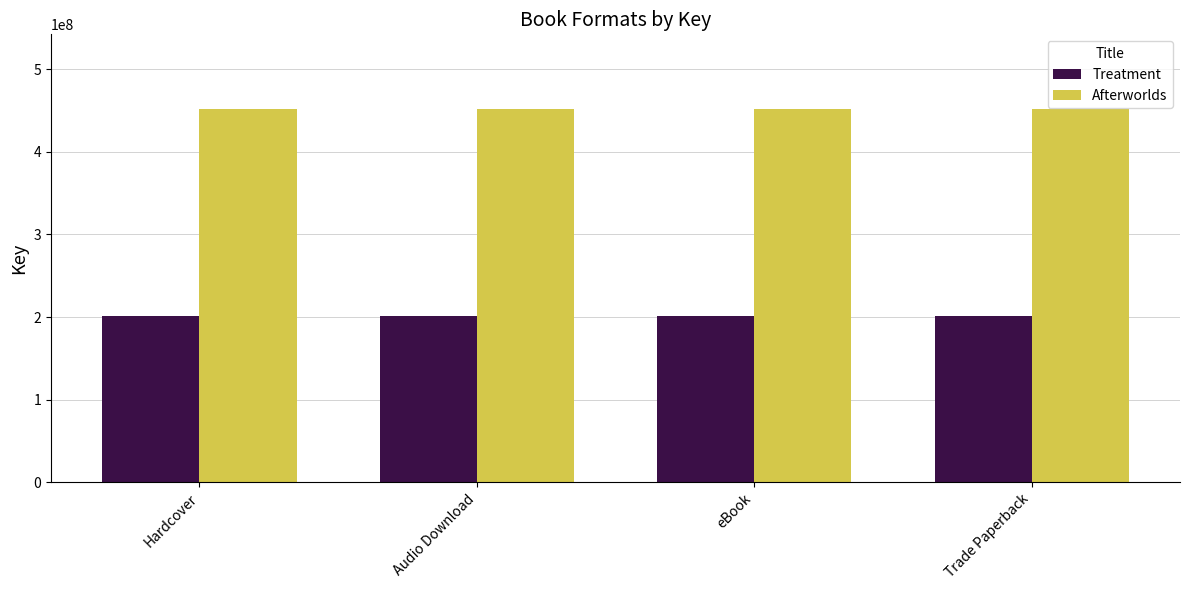

What is the maximum value shown in the chart?

451998862